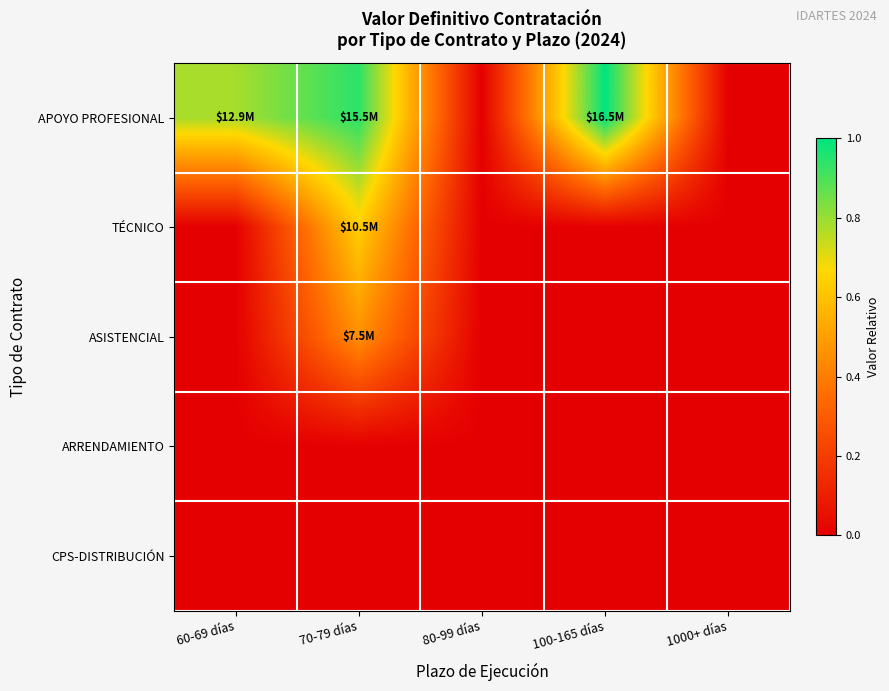

Which has a higher value, 80-99 días or 70-79 días?

70-79 días